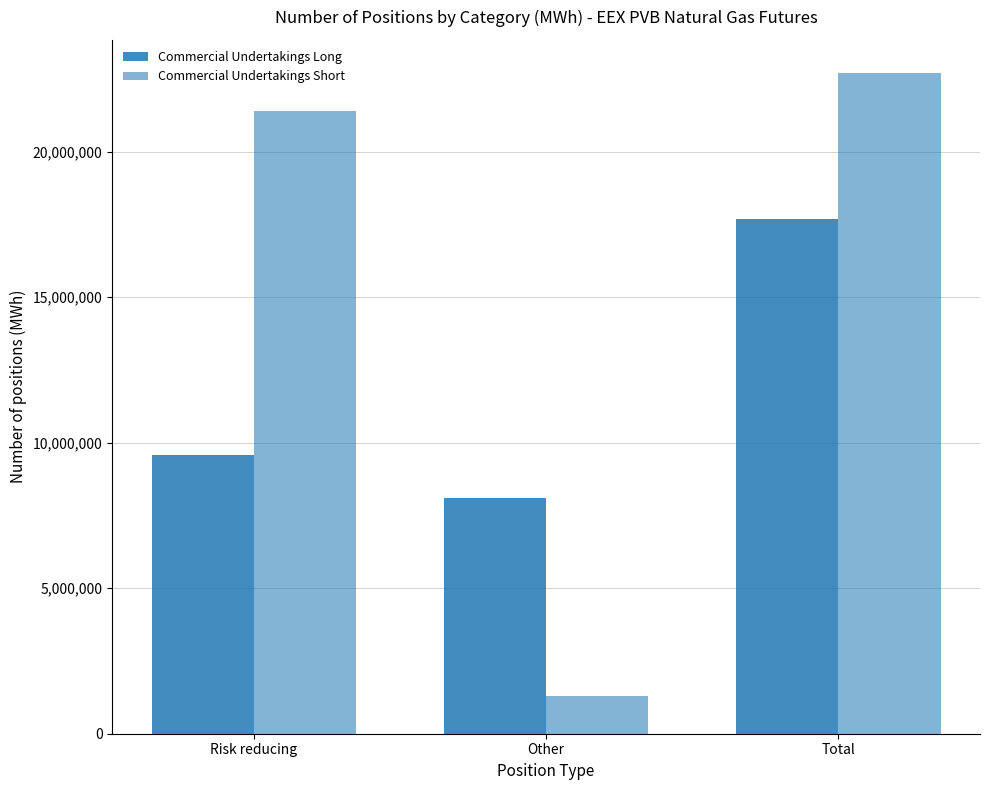

The value of Commercial Undertakings Long at Total is 17701090. True or false?

True